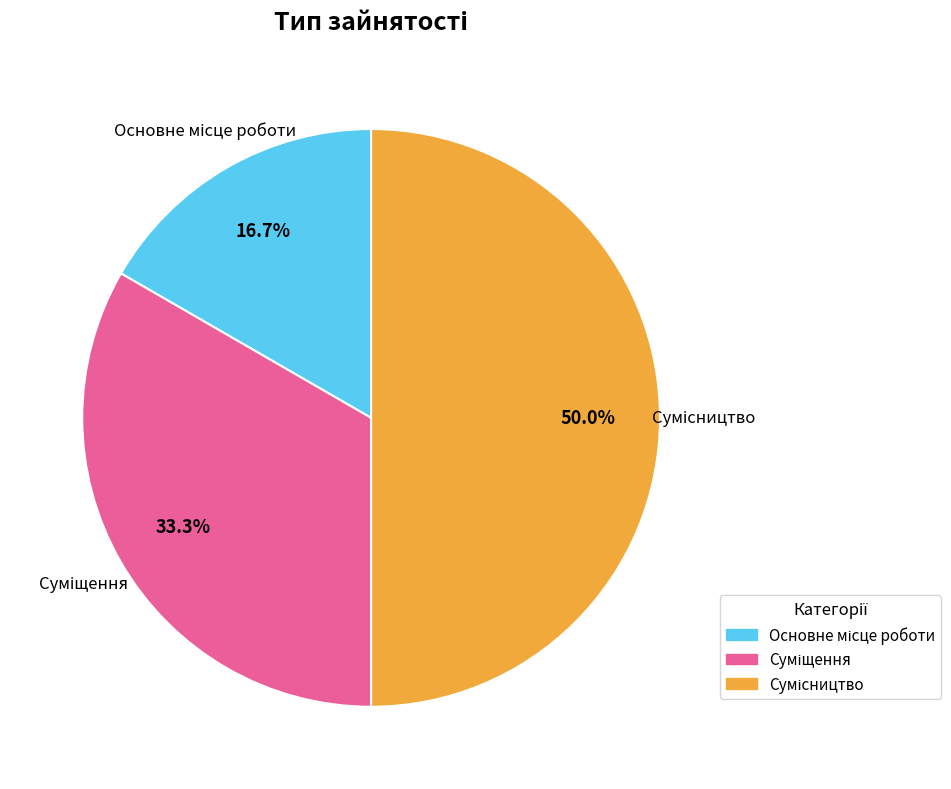

How many segments does this pie chart have?

3